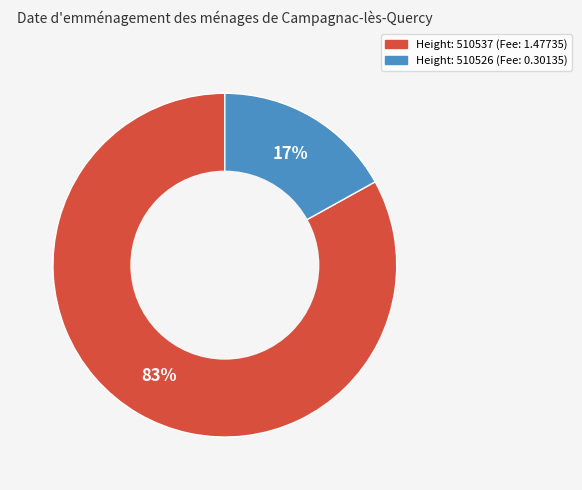

Is there any slice that represents more than half of the pie?

Yes